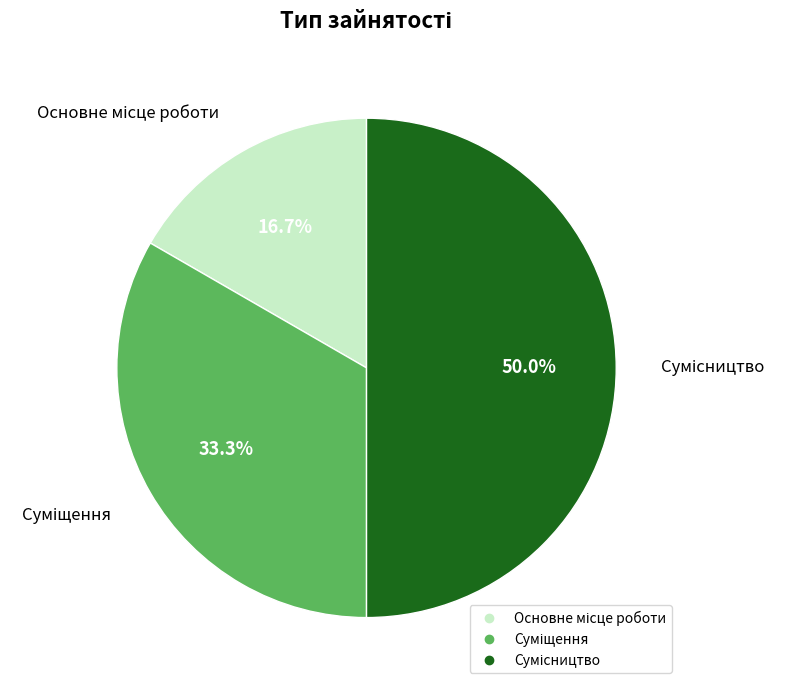

Is Основне місце роботи the majority of the pie?

No